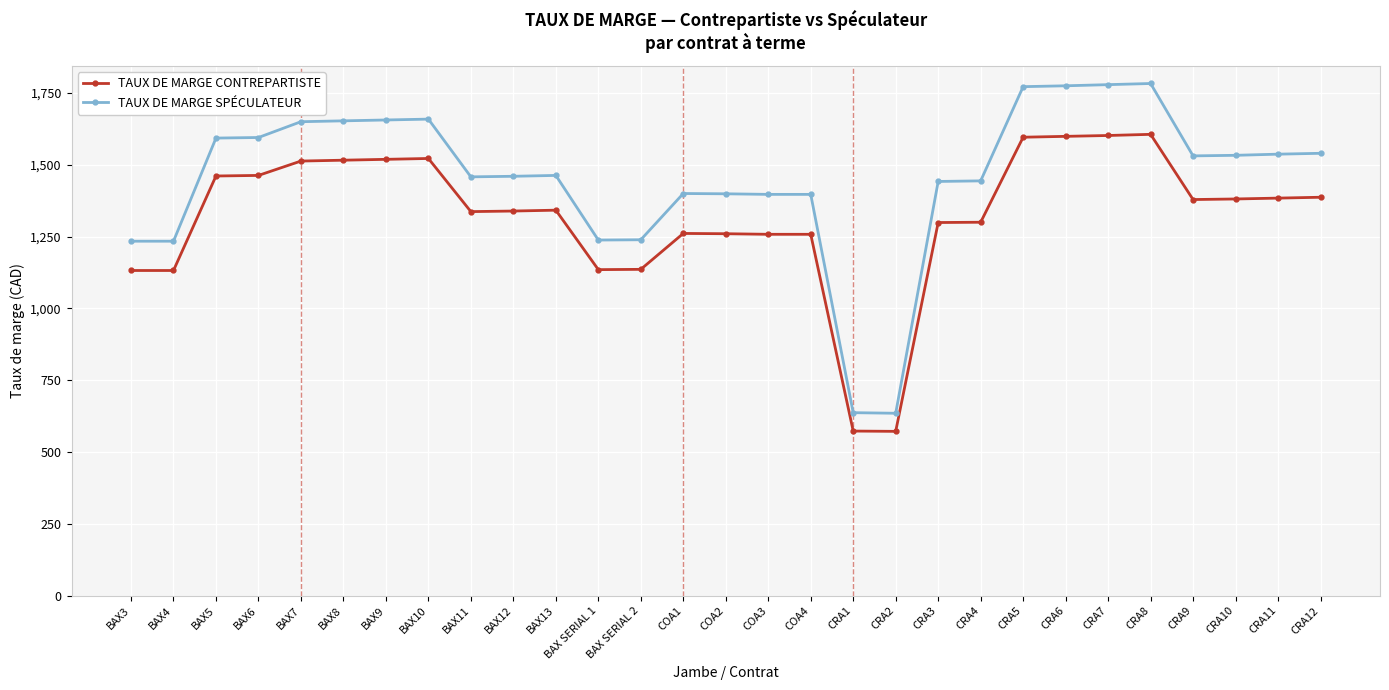

List the series in order of their overall mean, lowest first.

TAUX DE MARGE CONTREPARTISTE, TAUX DE MARGE SPÉCULATEUR